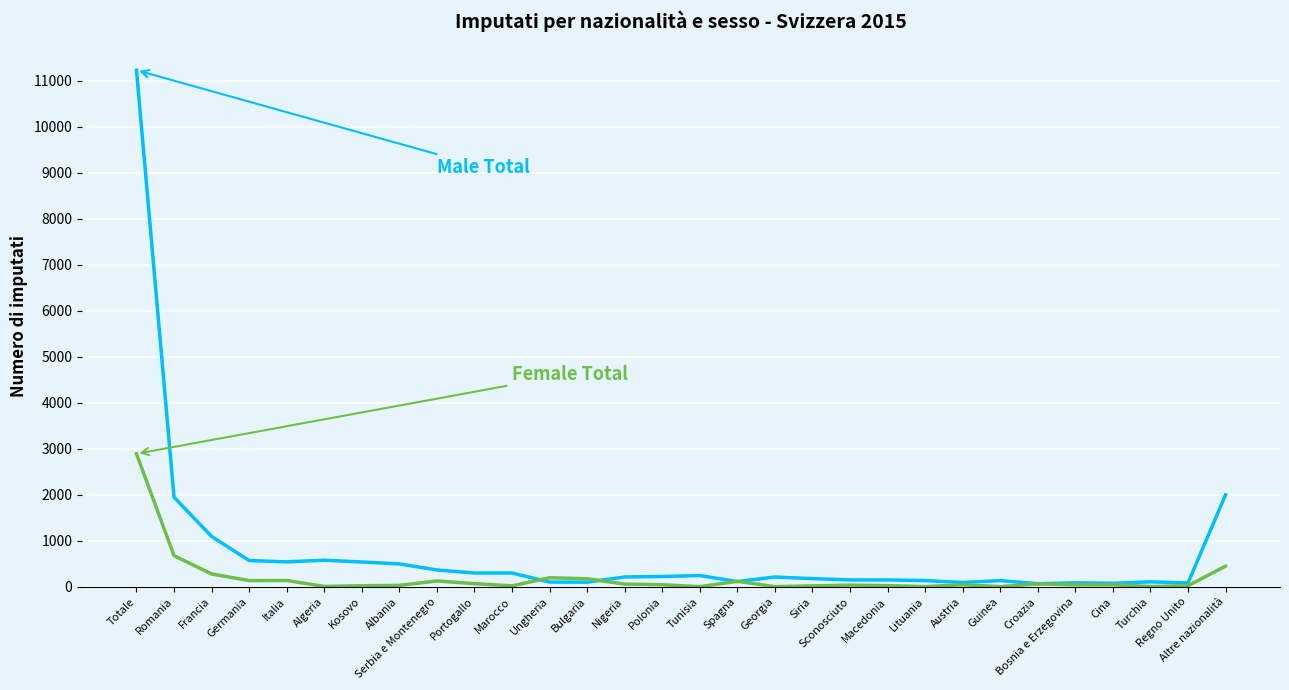

What position from the right is Siria?

12